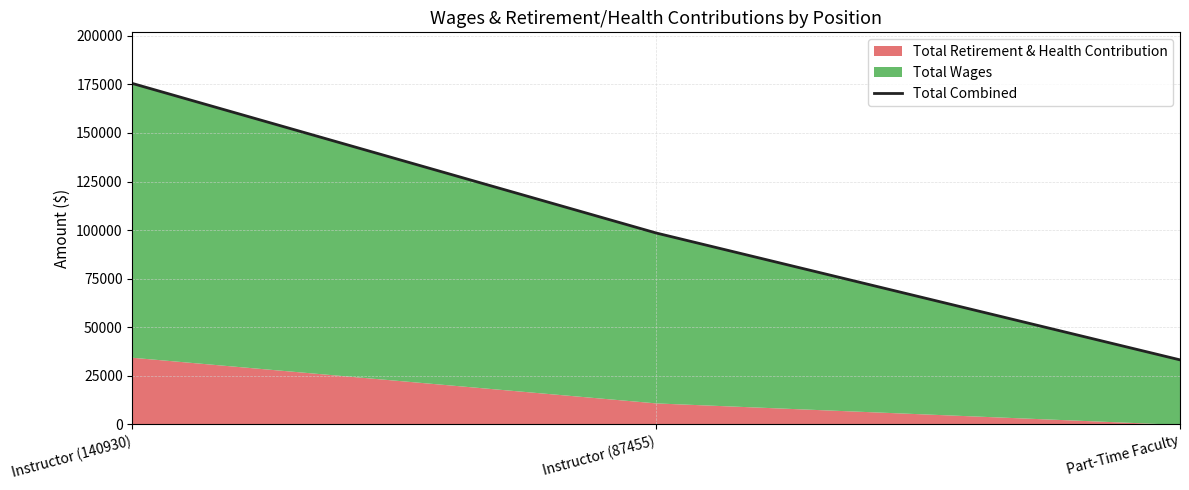

What is the average value?

102400